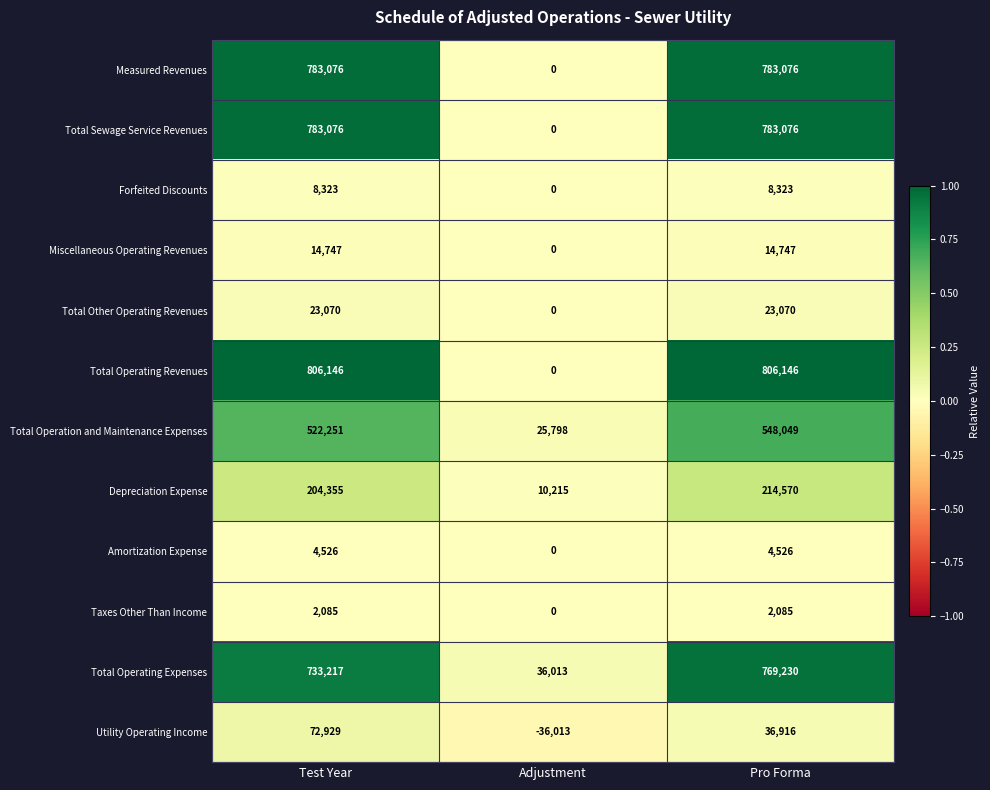

Is it true that Total Sewage Service Revenues equals 256887 at Adjustment?

False